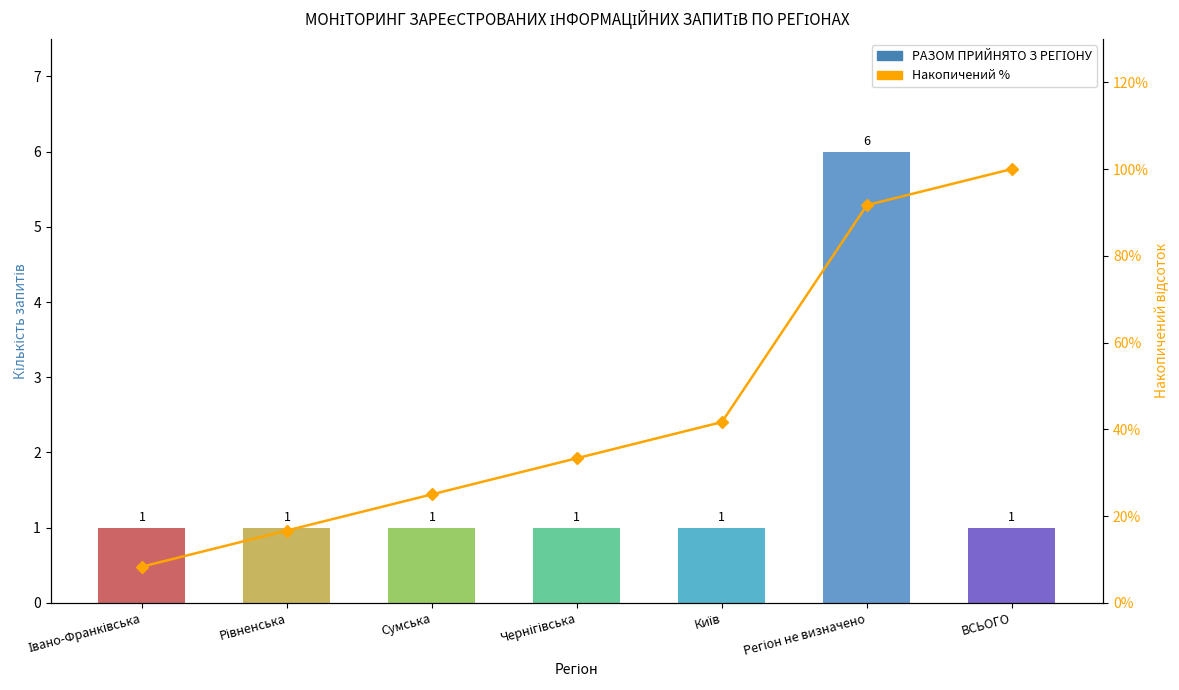

Is it true that РАЗОМ ПРИЙНЯТО З РЕГІОНУ equals 0.6 at Рівненська?

False